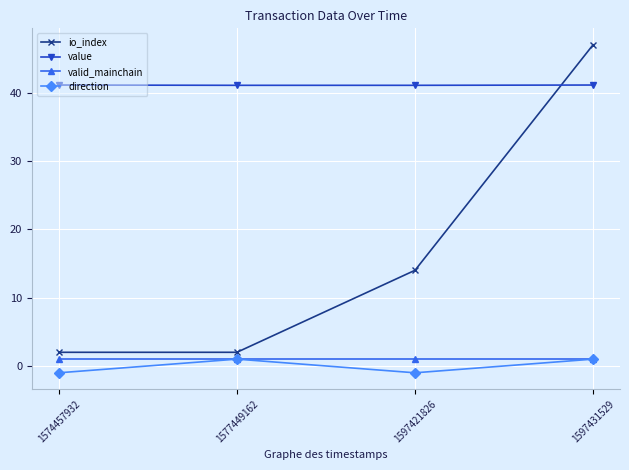

True or false: direction has a value of -1.0 at 1574457932.

True